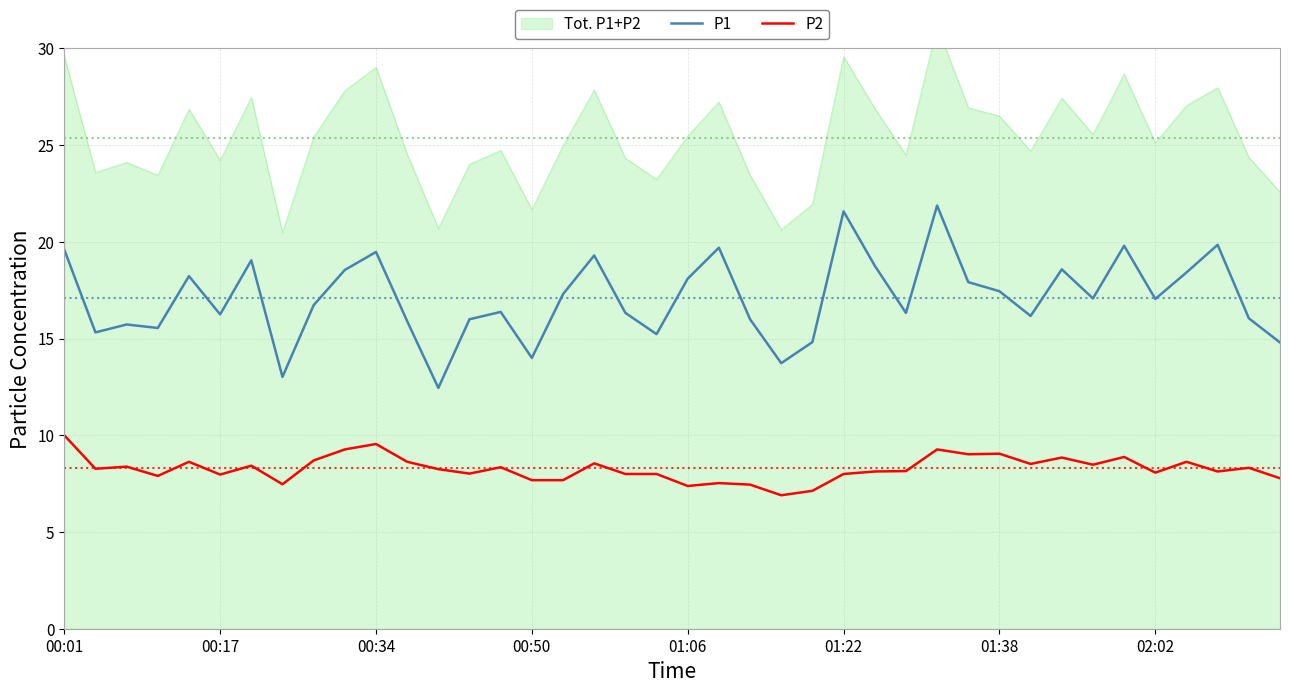

The P2 series shows 13.1 at 00:34. True or false?

False